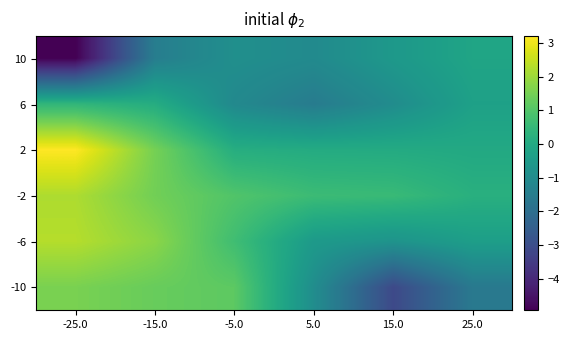

What is the total value across all series at -15.0?

4.7